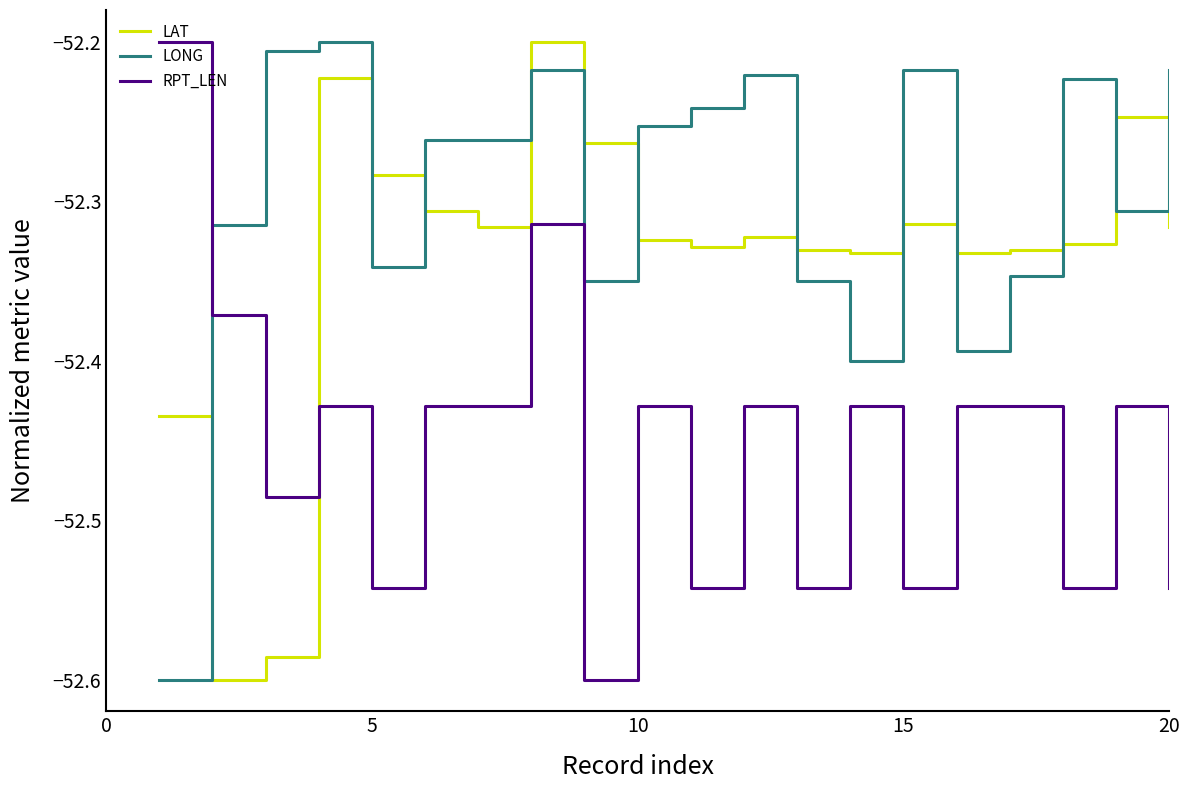

How many intersections are there between RPT_LEN and LONG?

1